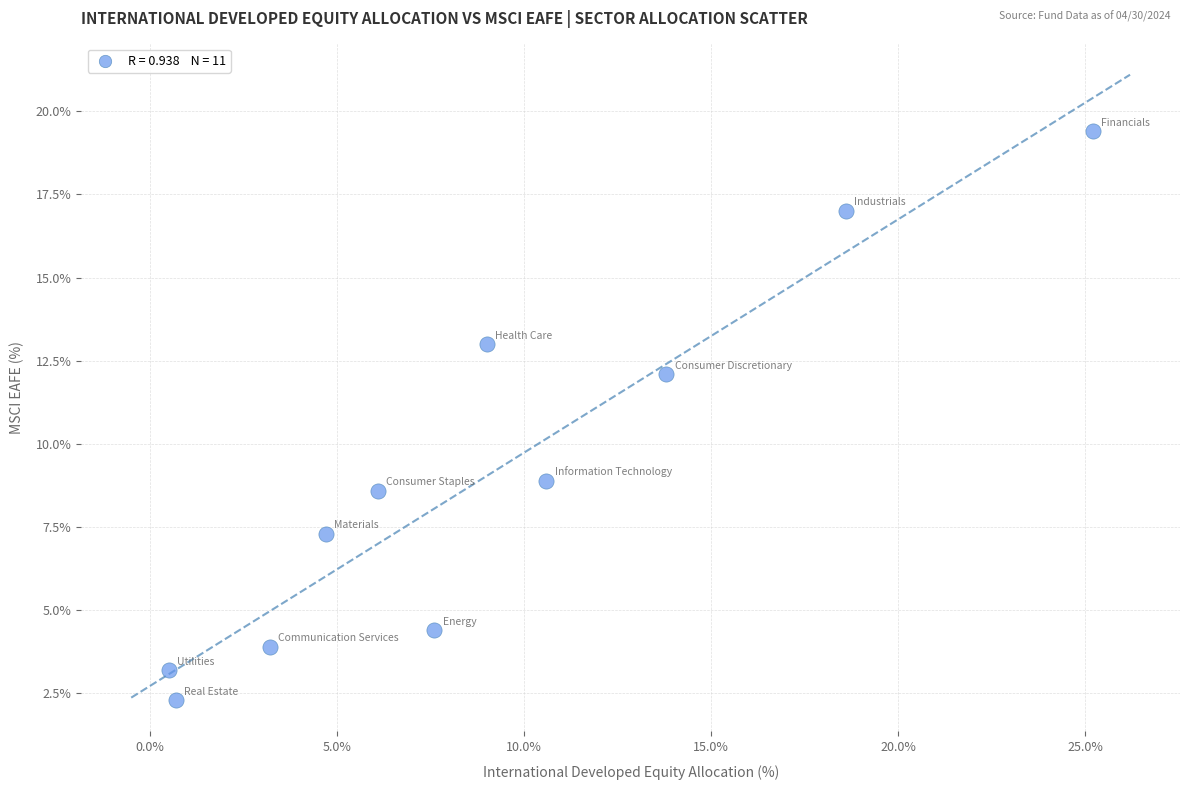

What Y value in the scatter plot is closest to 10?

8.9